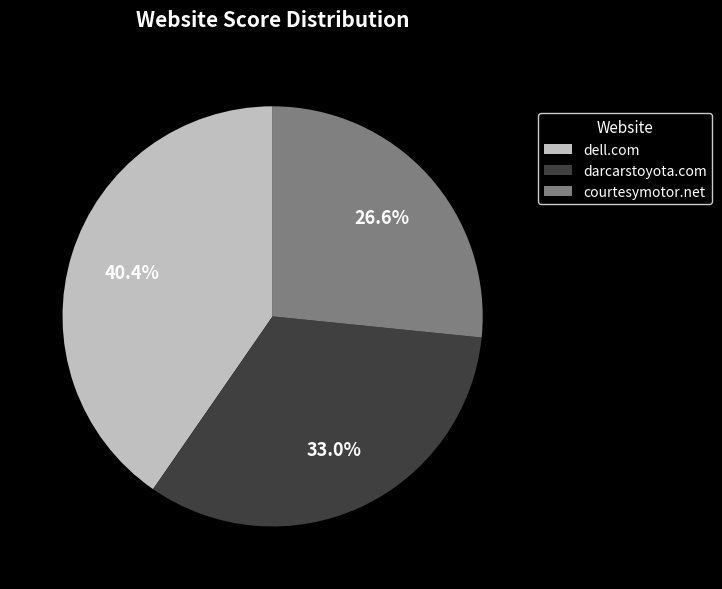

How many slices are in this pie chart?

3